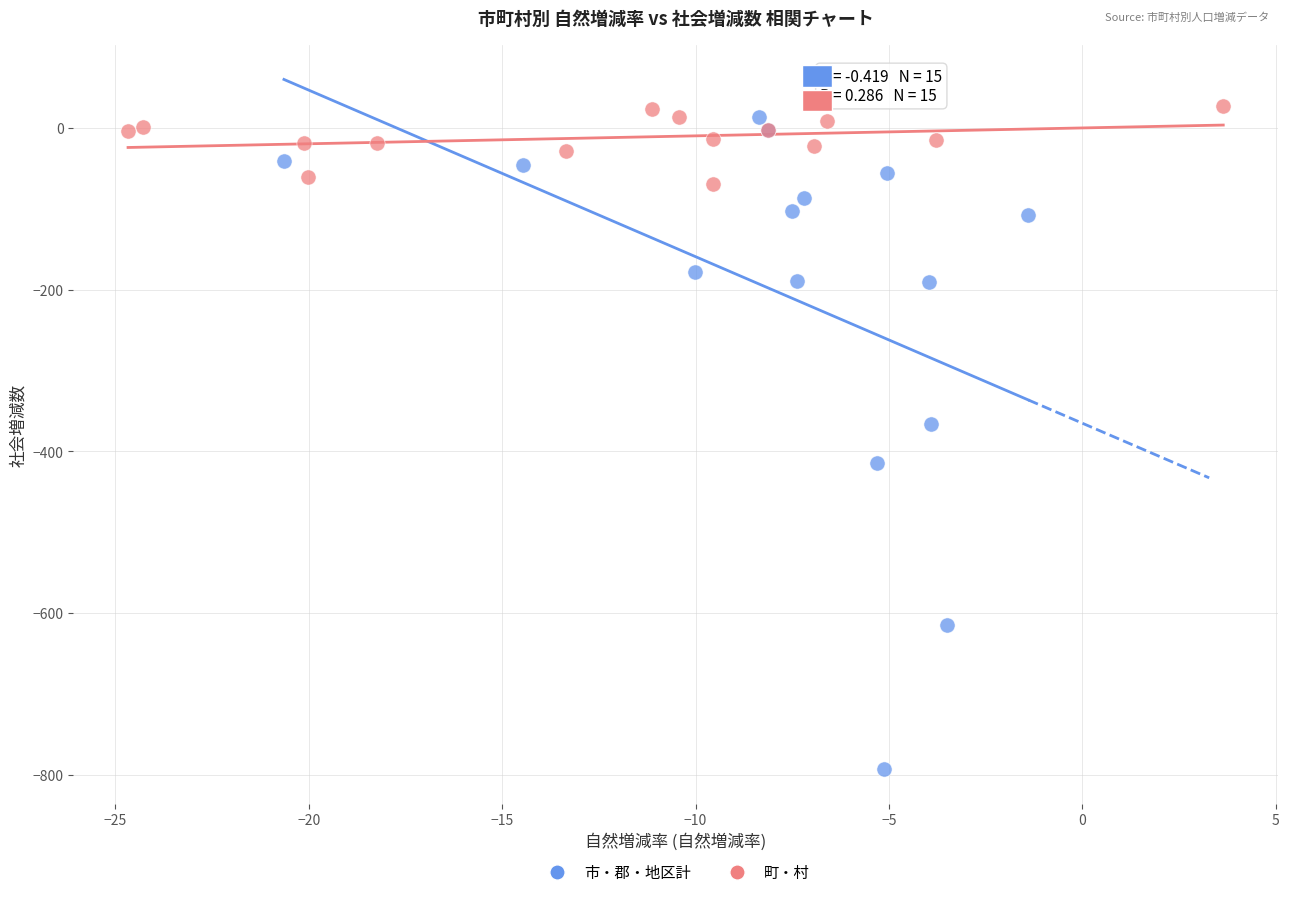

Which series has the largest Y range (max minus min)?

市・郡・地区計